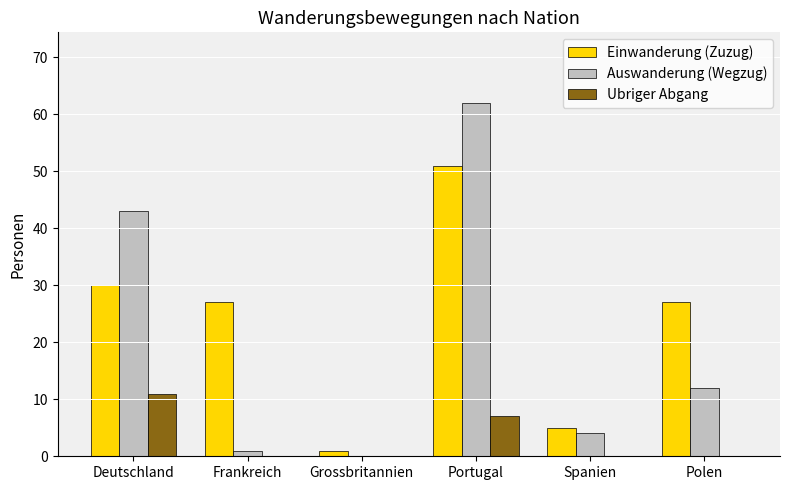

Are the bars horizontal?

No